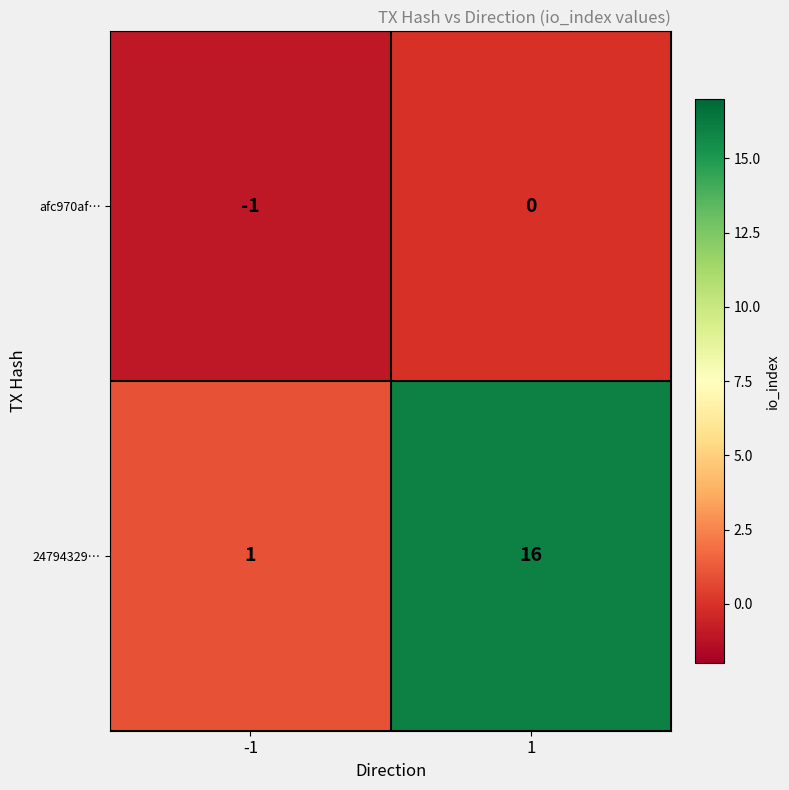

Which series has the largest range (max minus min)?

24794329…